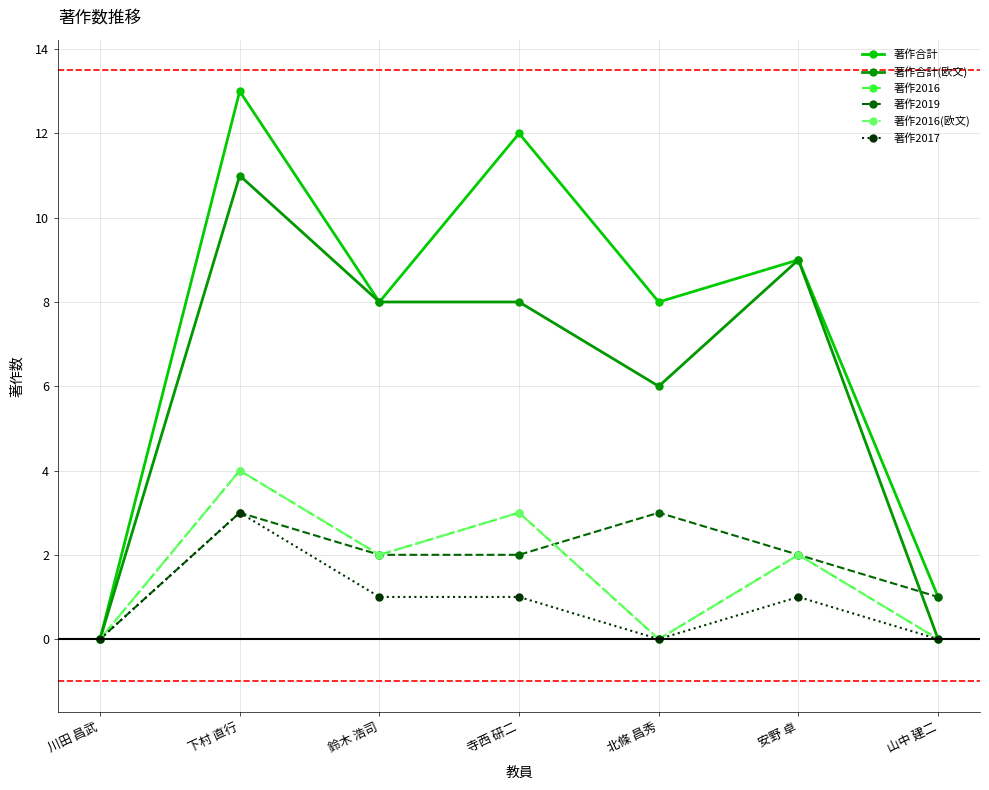

At 寺西 研二, list the series in order from smallest to largest.

著作2017, 著作2019, 著作2016, 著作2016(欧文), 著作合計(欧文), 著作合計